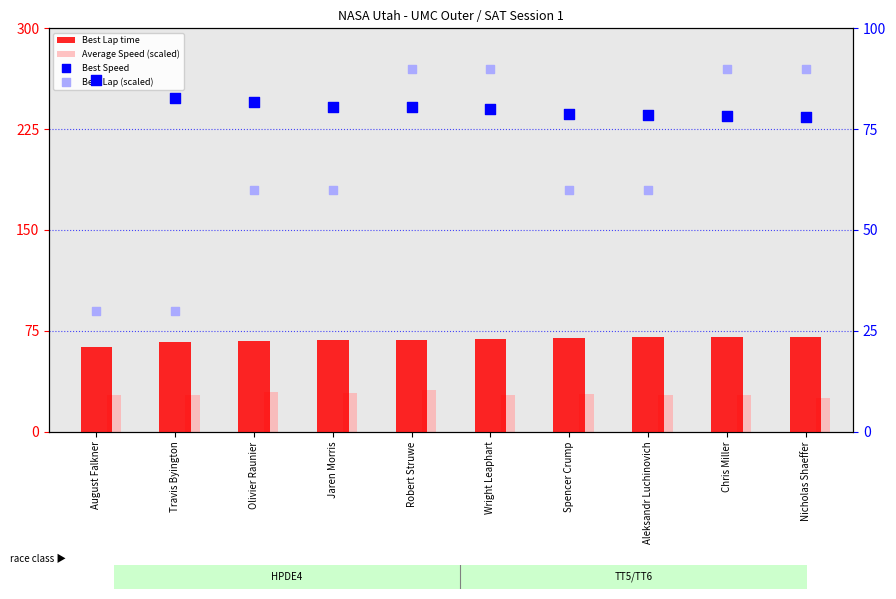

At which category is the sum across all series the highest?

Robert Struwe